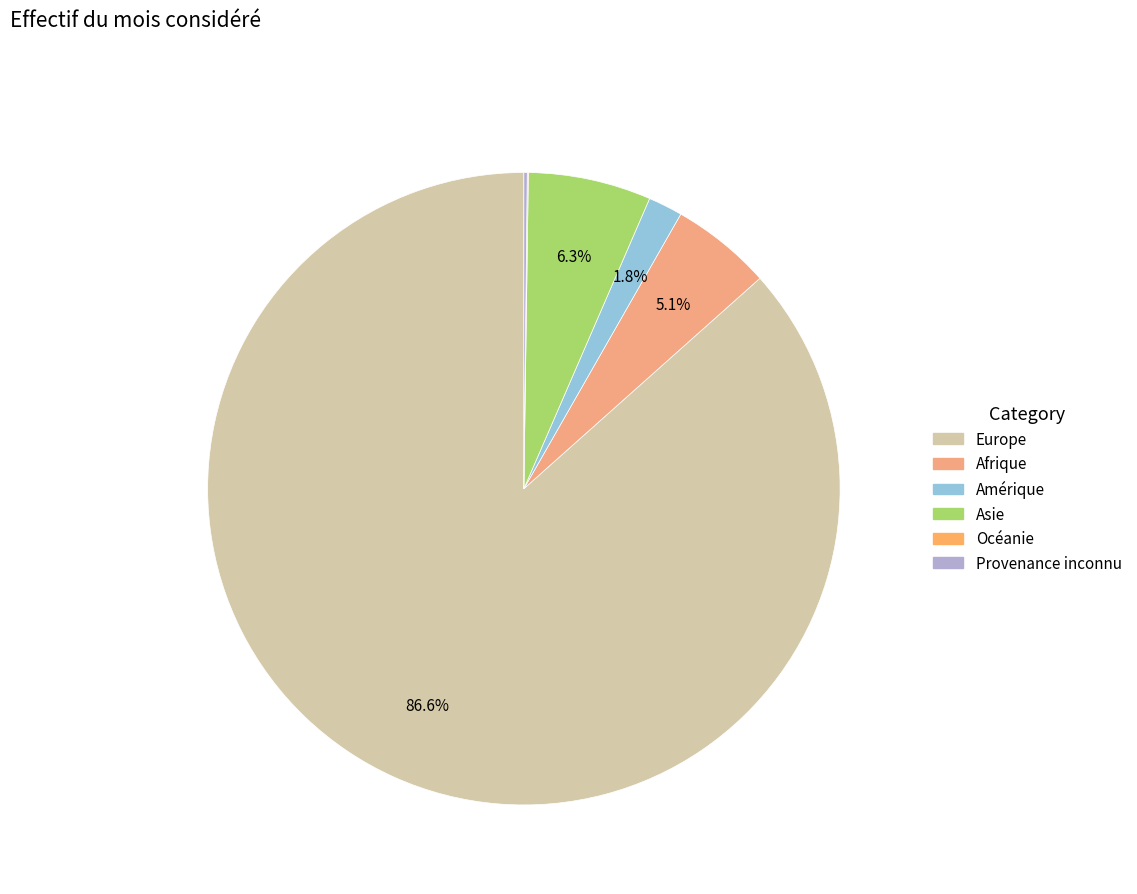

True or false: Afrique accounts for 1% of the total.

False